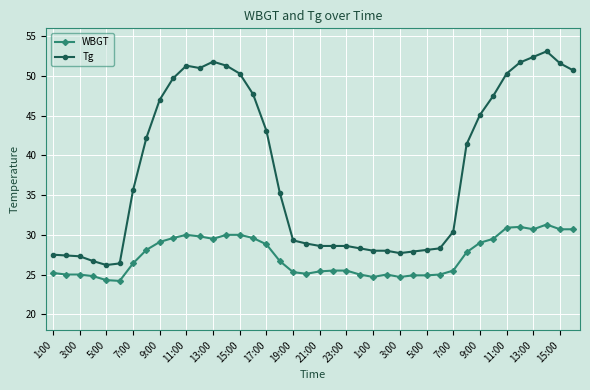

What are all the series names shown in the legend?

WBGT, Tg